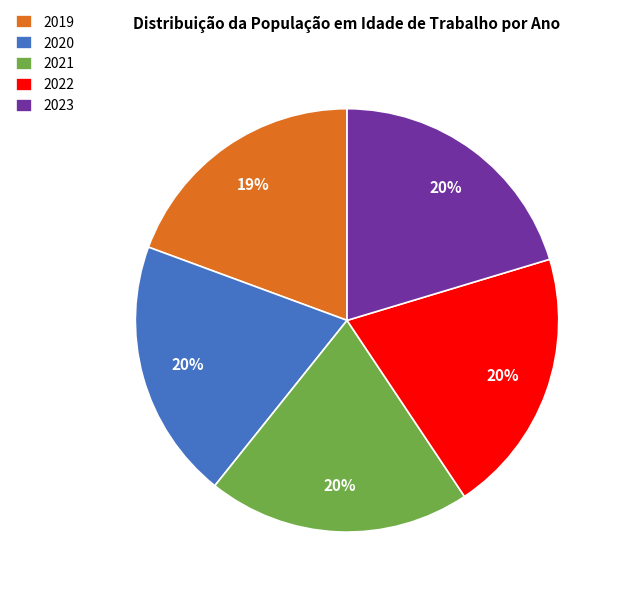

True or false: 2020 accounts for 7% of the total.

False